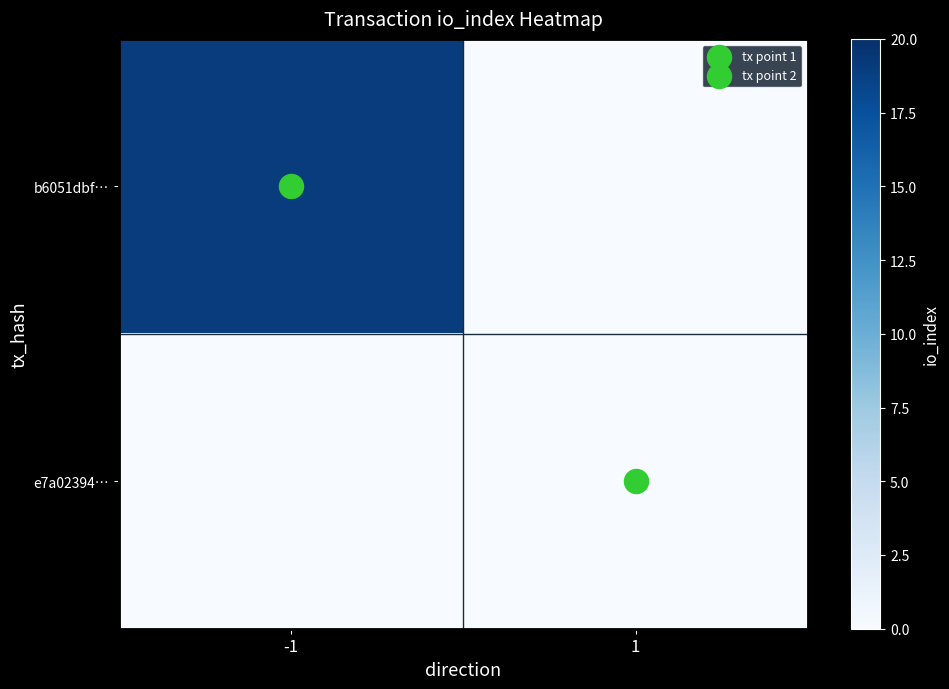

Reading right to left, list all the values displayed in this chart.

b6051dbf…: 1=0	-1=19
e7a02394…: 1=0	-1=0